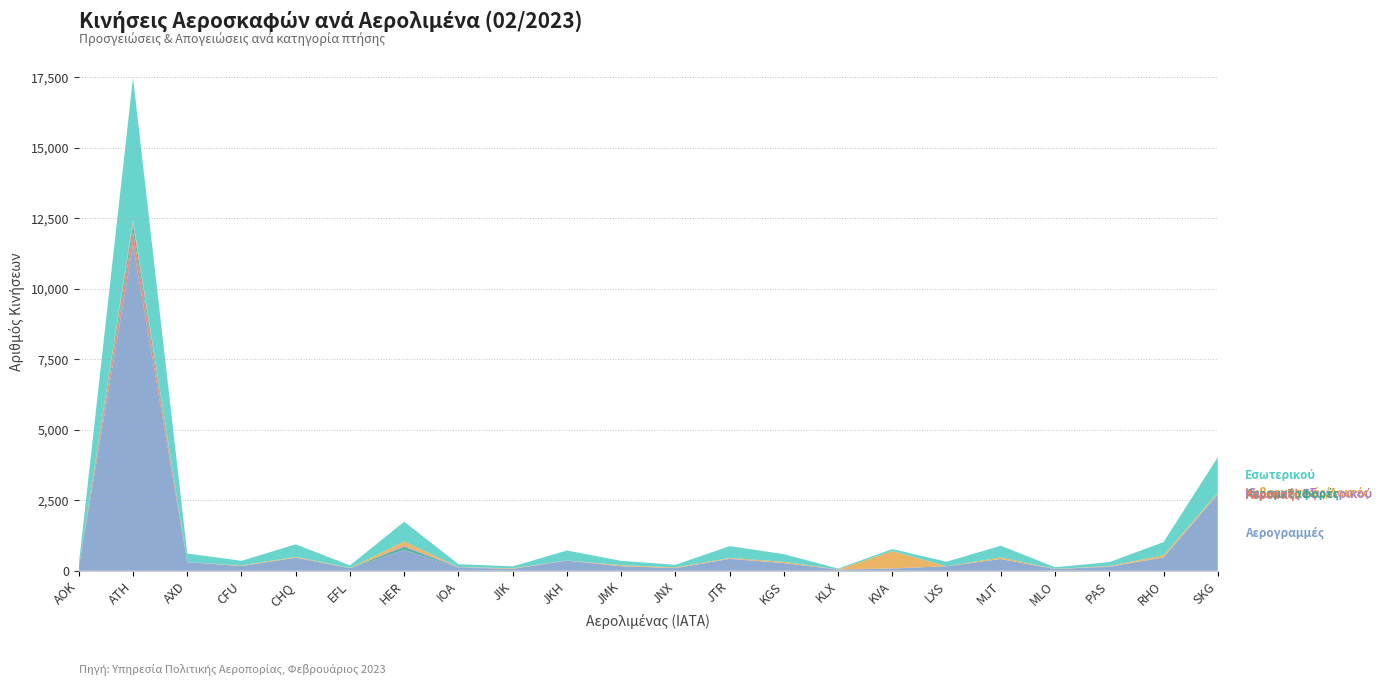

Reading left to right, list all the values displayed in this chart.

Αερογραμμές: AOK=110	ATH=11563	AXD=304	CFU=166	CHQ=460	EFL=90	HER=742	IOA=104	JIK=66	JKH=354	JMK=157	JNX=92	JTR=419	KGS=272	KLX=36	KVA=76	LXS=160	MJT=414	MLO=58	PAS=138	RHO=468	SKG=2689
Αεροταξί: AOK=0	ATH=463	AXD=0	CFU=0	CHQ=2	EFL=0	HER=0	IOA=0	JIK=0	JKH=4	JMK=8	JNX=0	JTR=1	KGS=2	KLX=10	KVA=4	LXS=0	MJT=0	MLO=0	PAS=6	RHO=6	SKG=25
Αερομεταφορές: AOK=0	ATH=250	AXD=2	CFU=0	CHQ=2	EFL=2	HER=110	IOA=6	JIK=0	JKH=0	JMK=2	JNX=0	JTR=0	KGS=0	KLX=1	KVA=0	LXS=0	MJT=0	MLO=0	PAS=0	RHO=4	SKG=24
Ιδιωτικές Εξωτερικού: AOK=0	ATH=103	AXD=1	CFU=0	CHQ=2	EFL=1	HER=35	IOA=22	JIK=0	JKH=6	JMK=0	JNX=0	JTR=8	KGS=0	KLX=1	KVA=4	LXS=0	MJT=2	MLO=0	PAS=6	RHO=0	SKG=1
Κυβερνητικές/Λοιπές: AOK=0	ATH=68	AXD=0	CFU=20	CHQ=27	EFL=10	HER=153	IOA=2	JIK=22	JKH=0	JMK=30	JNX=26	JTR=27	KGS=42	KLX=0	KVA=613	LXS=0	MJT=58	MLO=8	PAS=18	RHO=71	SKG=28
Εσωτερικού: AOK=110	ATH=5046	AXD=304	CFU=166	CHQ=444	EFL=87	HER=700	IOA=100	JIK=66	JKH=354	JMK=154	JNX=92	JTR=419	KGS=272	KLX=30	KVA=72	LXS=160	MJT=414	MLO=58	PAS=138	RHO=468	SKG=1261